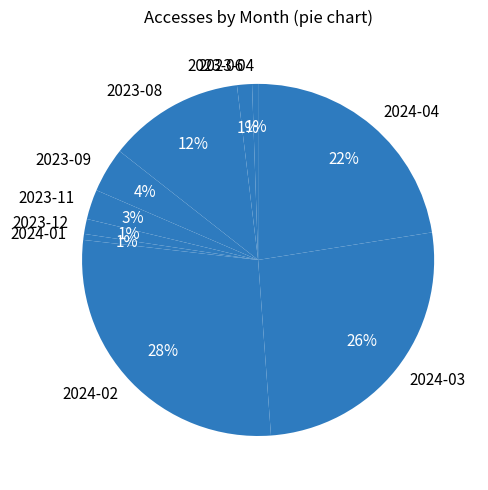

Between 2024-01 and 2023-11, which is larger?

2023-11